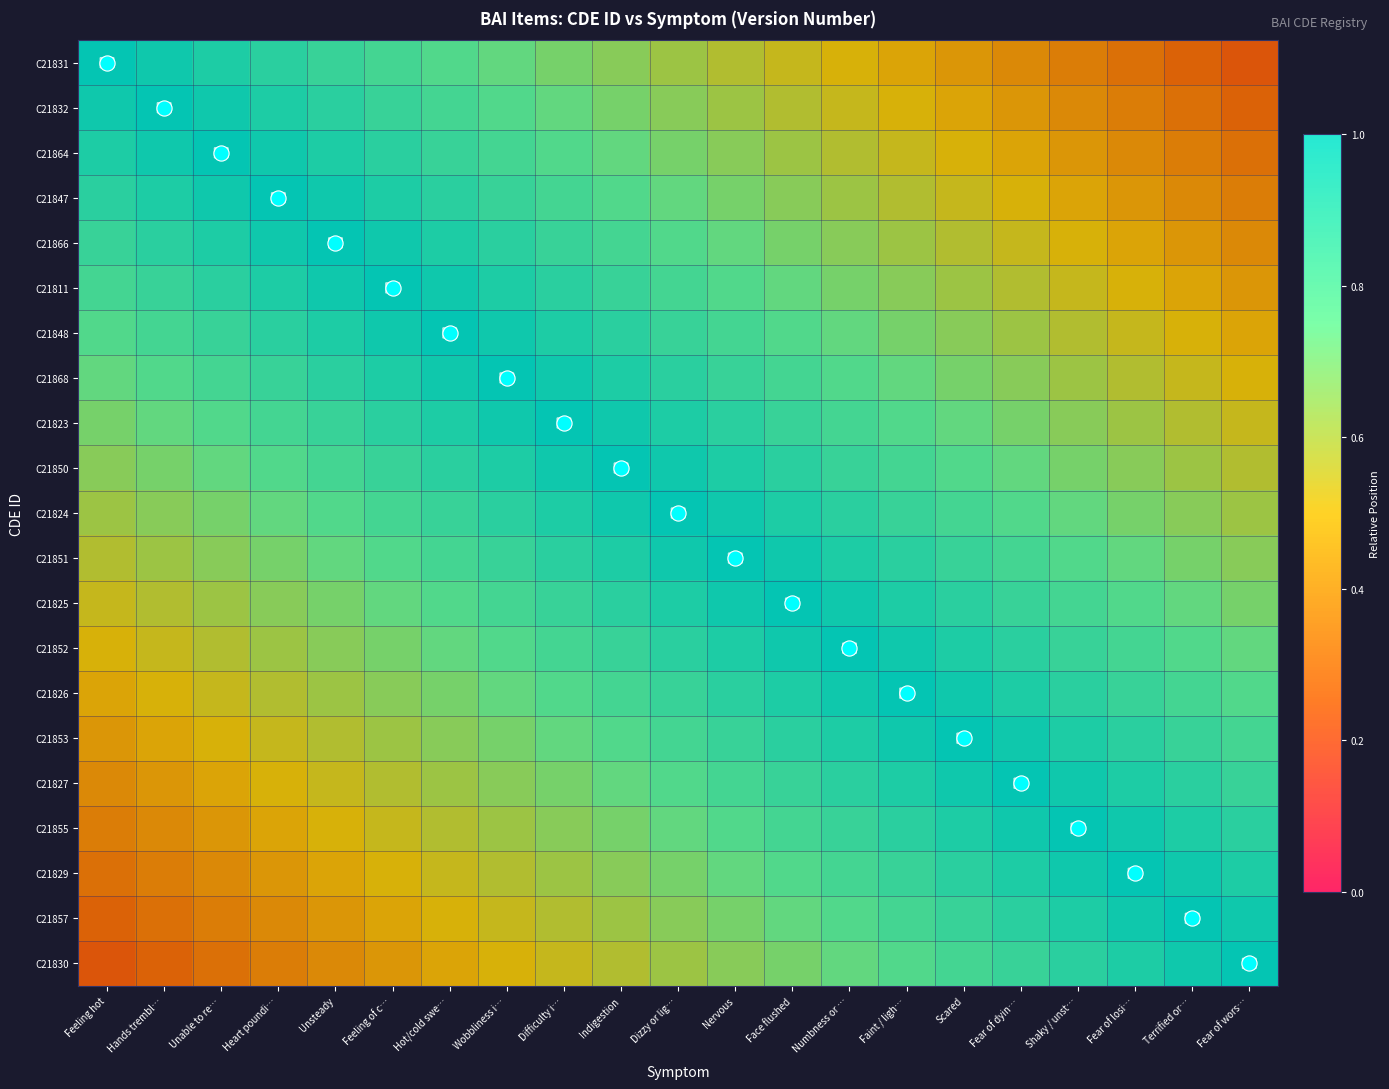

Rank the series at Feeling hot from lowest to highest value.

C21830, C21857, C21829, C21855, C21827, C21853, C21826, C21852, C21825, C21851, C21824, C21850, C21823, C21868, C21848, C21811, C21866, C21847, C21864, C21832, C21831